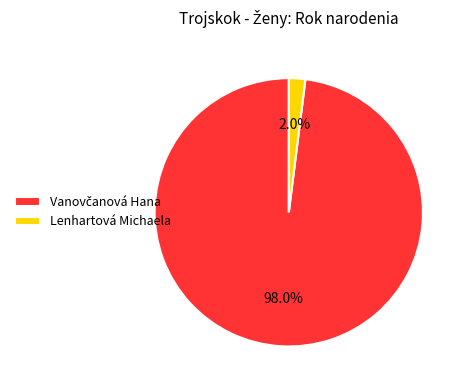

Which slice is the smallest?

Lenhartová Michaela